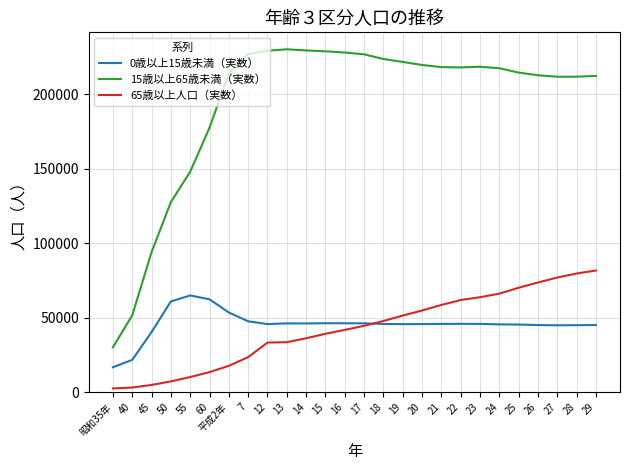

Does the chart display data point markers on the line(s)?

No